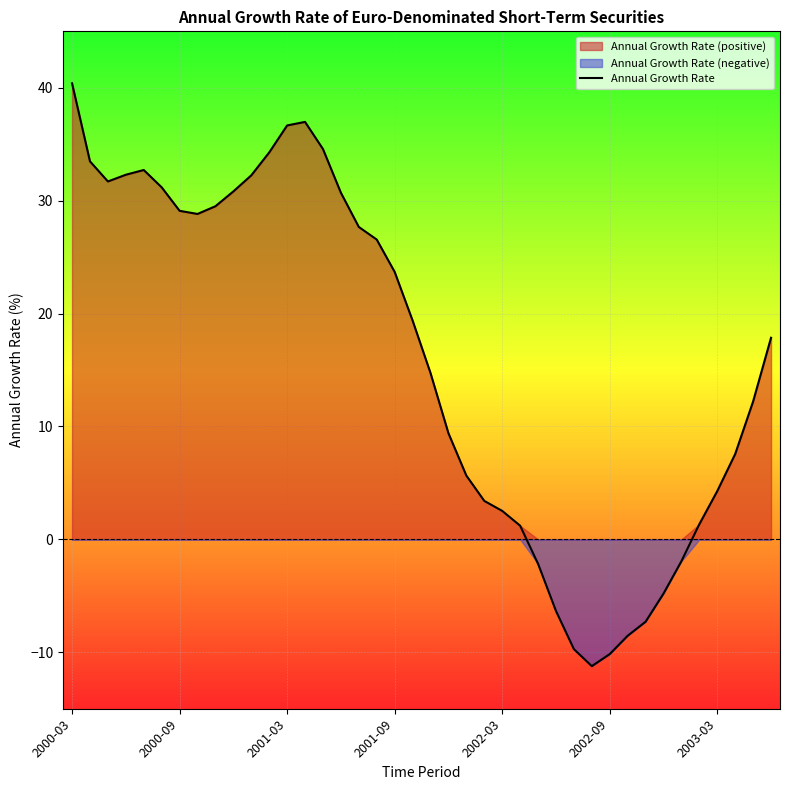

What is the maximum value for Annual Growth Rate?

40.4